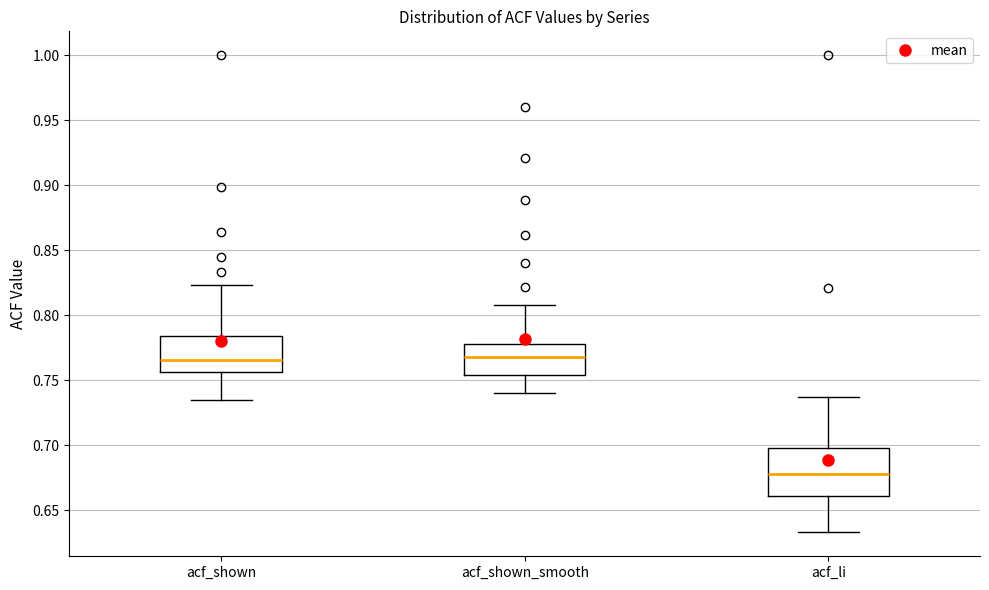

Reading left to right, transcribe this box plot: for each box, give where its median line is, the range the box spans, and where its two whiskers end, as read against the y-axis. The values are not printed on the chart, so give them approximately, as read against the axis.

acf_shown: median 0.765, box 0.755 to 0.785, whiskers 0.735 to 0.825
acf_shown_smooth: median 0.770, box 0.755 to 0.780, whiskers 0.740 to 0.810
acf_li: median 0.680, box 0.660 to 0.700, whiskers 0.635 to 0.735